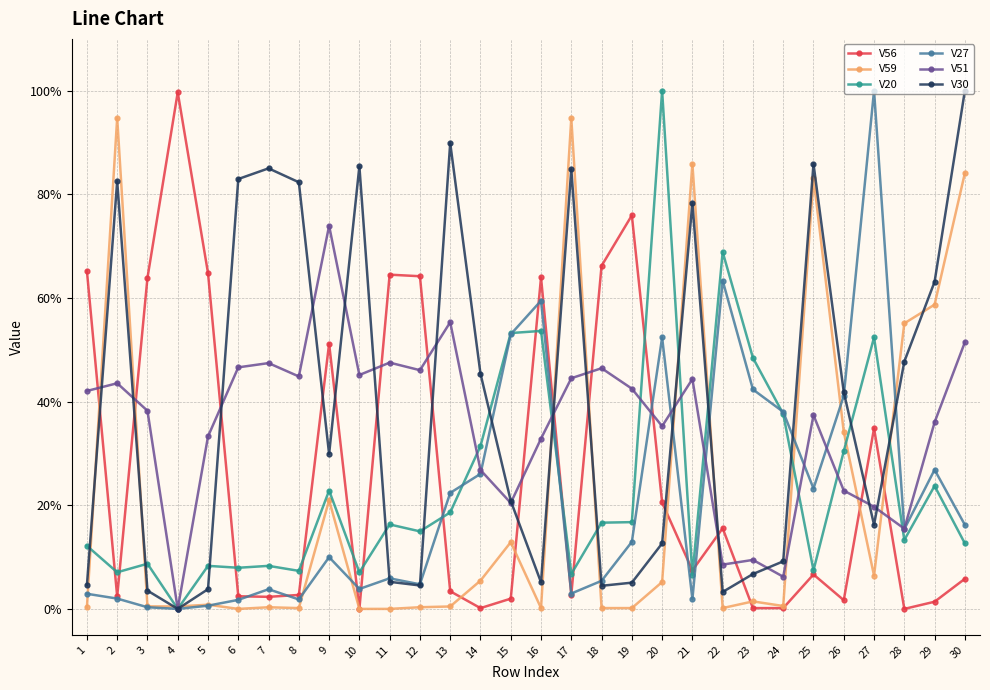

Does the chart have visible grid lines?

Yes